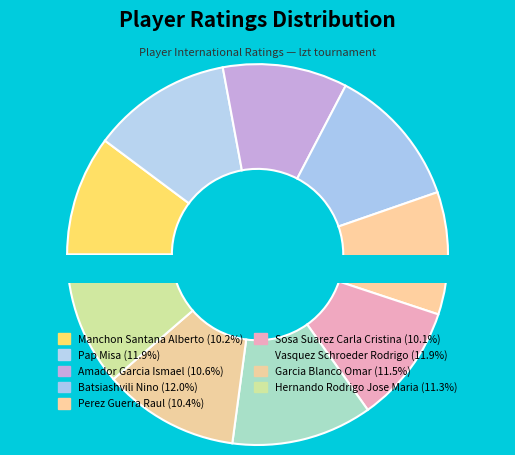

To the nearest percent, what is the combined percentage of Vasquez Schroeder Rodrigo and Sosa Suarez Carla Cristina?

22%